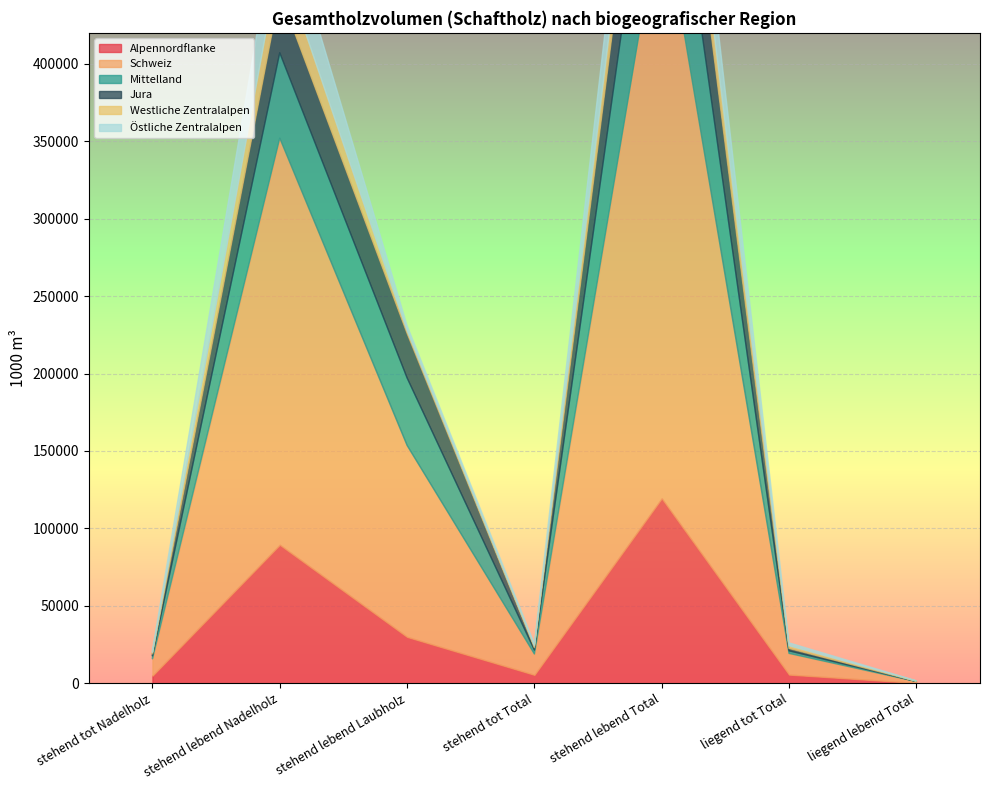

Rank the series by their maximum value, from lowest to highest.

Westliche Zentralalpen, Östliche Zentralalpen, Jura, Mittelland, Alpennordflanke, Schweiz